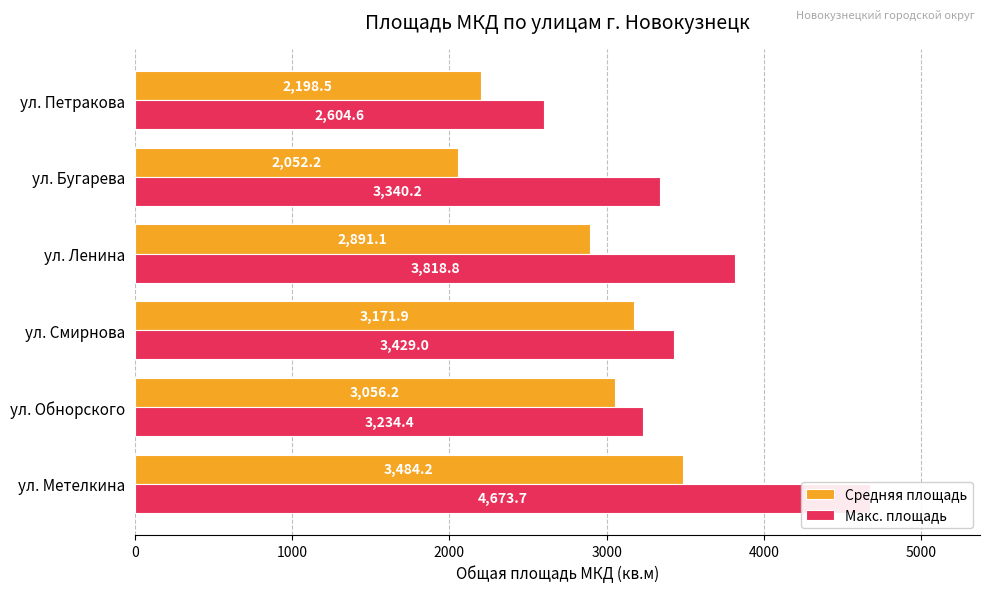

The value of Макс. площадь at ул. Смирнова is 1862.9. True or false?

False